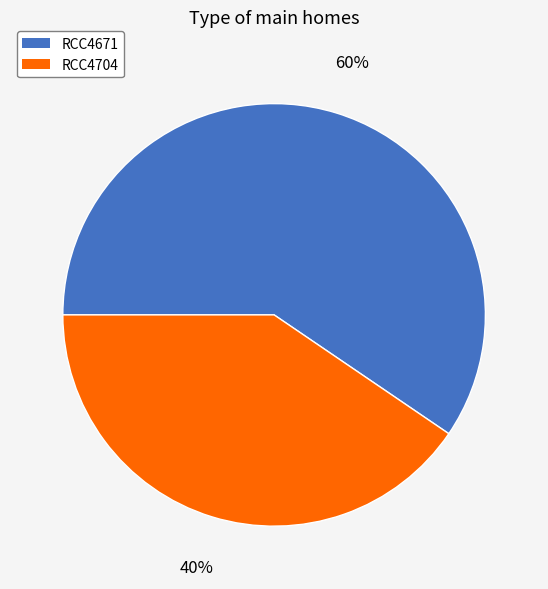

How many slices are in this pie chart?

2